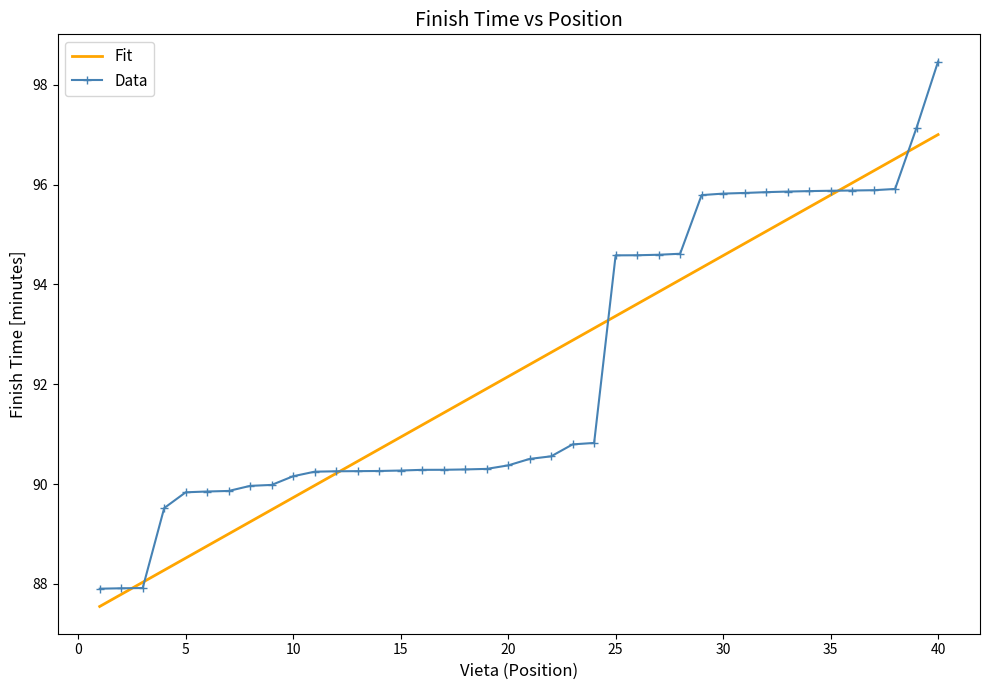

What is the lowest value of the Data series?

87.9